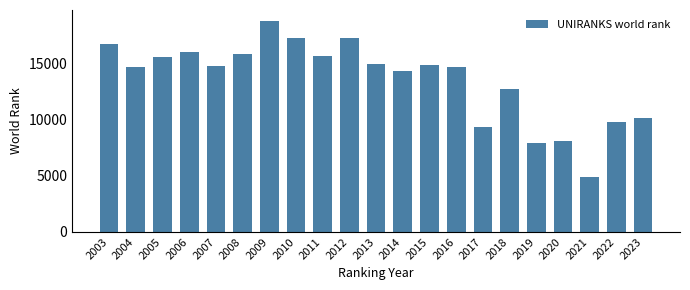

Count the number of data series in this chart.

1